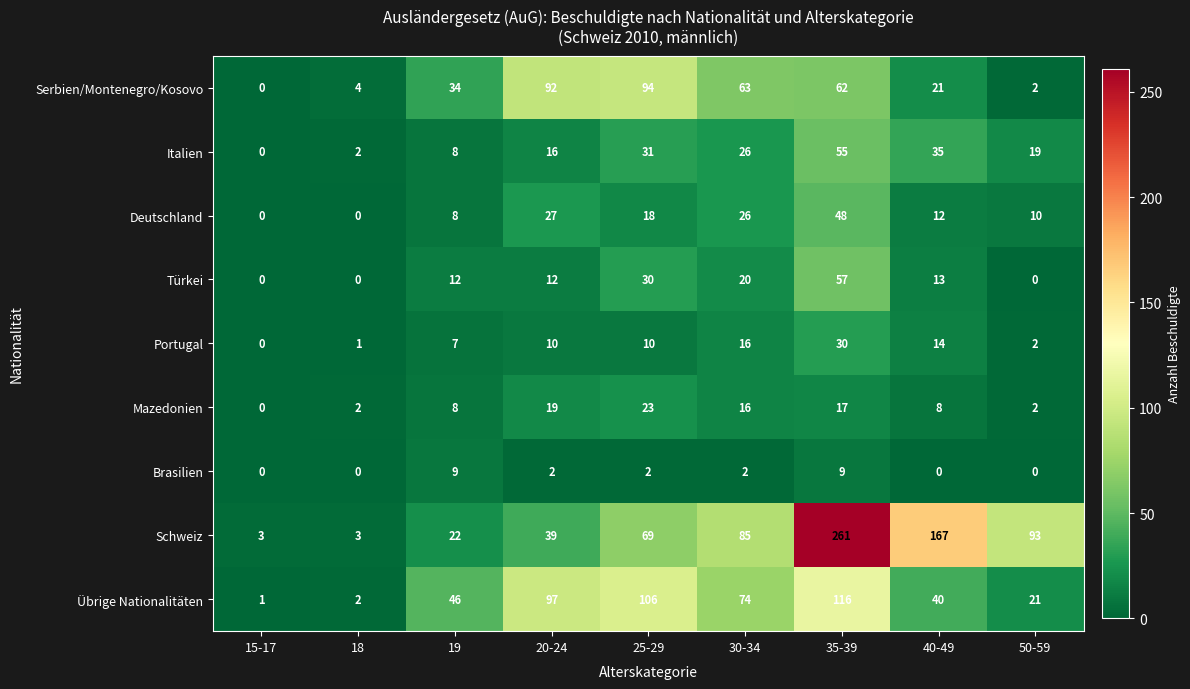

What is the difference between the highest and lowest values at 20-24?

95